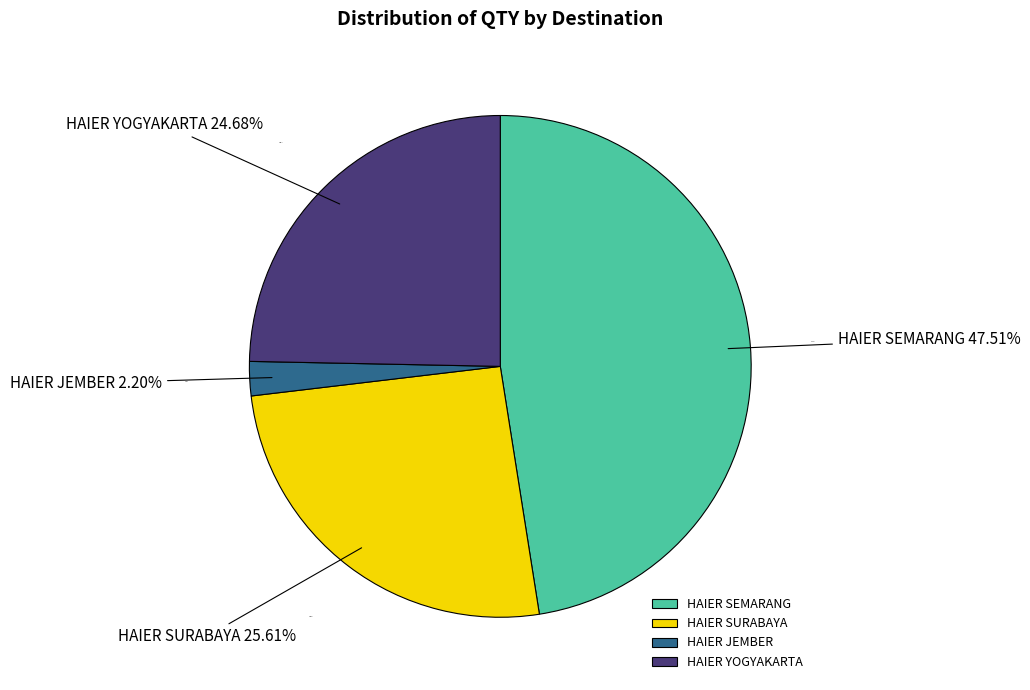

The HAIER YOGYAKARTA (DBC221213000087) slice represents 1% of the pie. True or false?

False